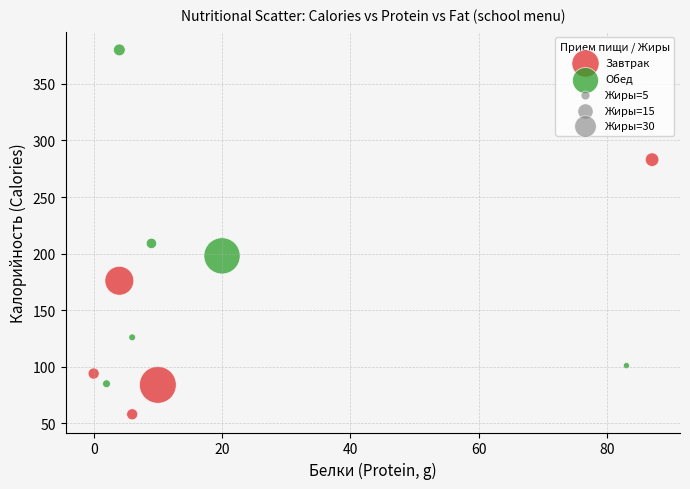

Which series contains the highest Y value?

Обед